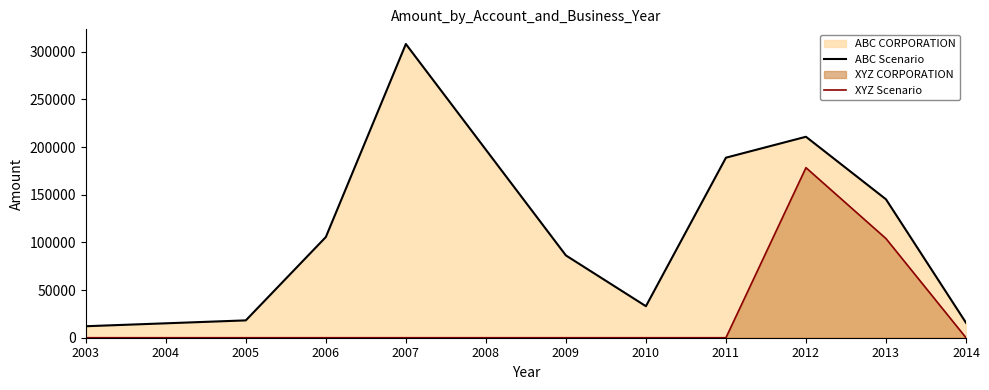

Read the ABC Scenario value at 2009.

86310